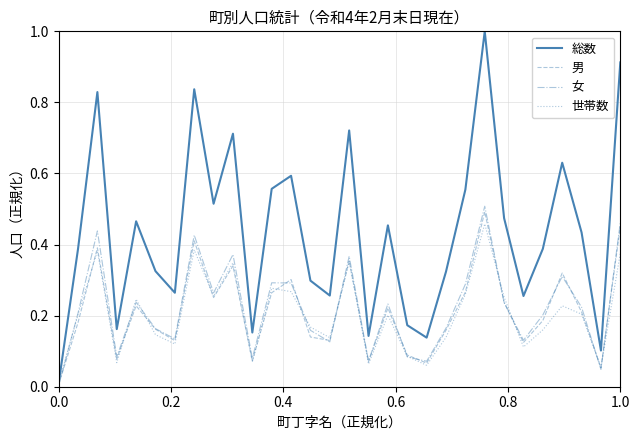

How many lines are shown in the chart?

4